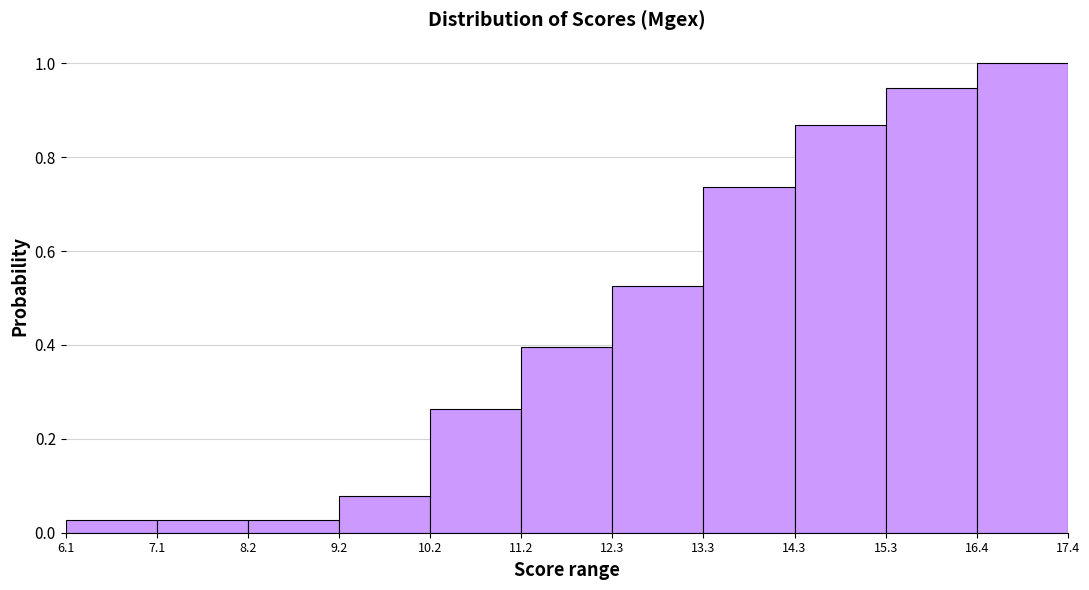

How tall is the bar that spans 12.3 to 13.3 on the x-axis? The values are not printed on the chart, so give them approximately, as read against the axis.

0.52